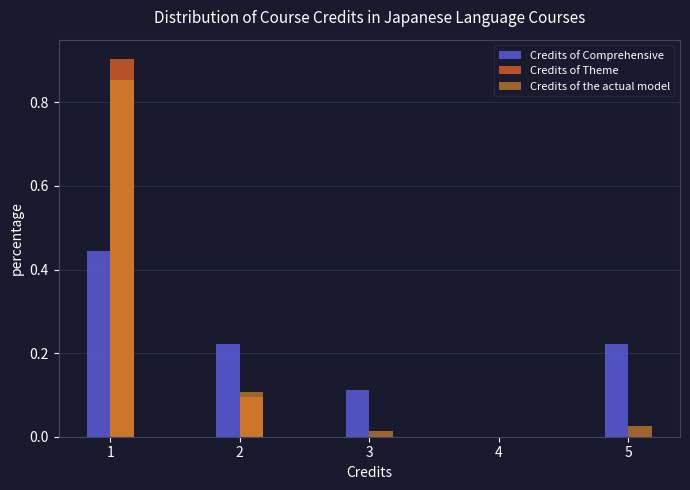

Between 2 and 5, which series saw the biggest shift?

Credits of Theme